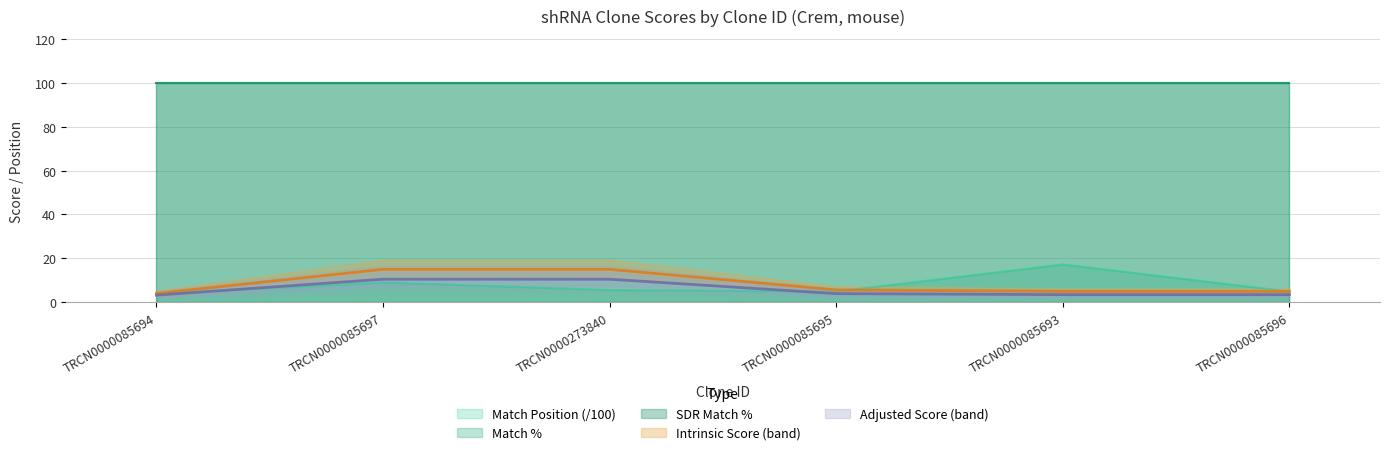

At which category is the sum across all series the highest?

TRCN0000085697